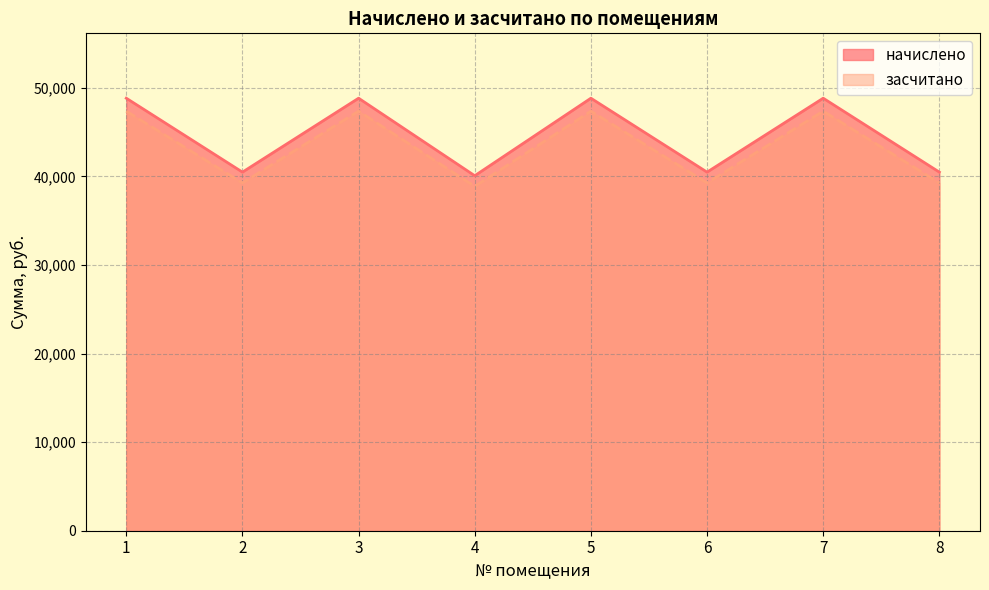

The засчитано series shows 47350.2 at 7. True or false?

True